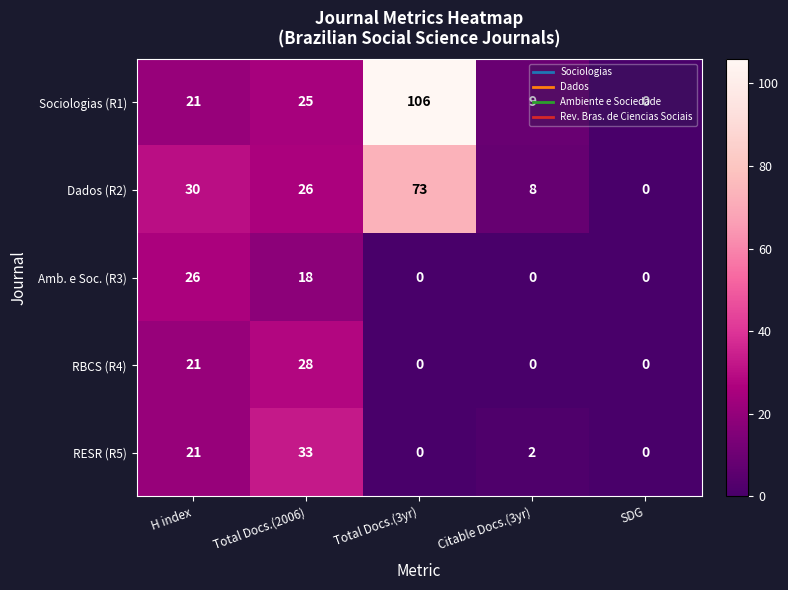

At how many categories does at least one series exceed 11?

3